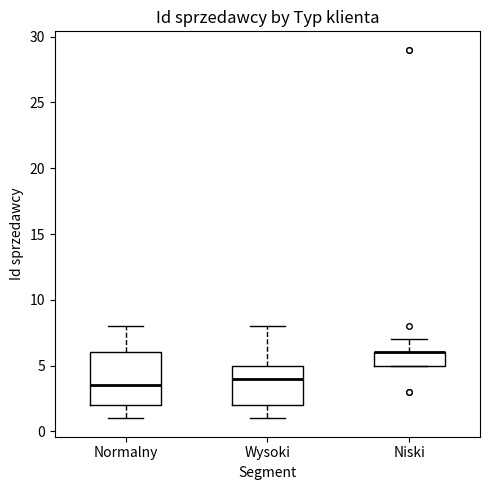

Reading left to right, transcribe this box plot: for each box, give where its median line is, the range the box spans, and where its two whiskers end, as read against the y-axis. The values are not printed on the chart, so give them approximately, as read against the axis.

Normalny: median 3.5, box 2.0 to 6.0, whiskers 1.0 to 8.0
Wysoki: median 4.0, box 2.0 to 5.0, whiskers 1.0 to 8.0
Niski: median 6.0 (drawn on the box's upper edge), box 5.0 to 6.0, whiskers 5.0 to 7.0